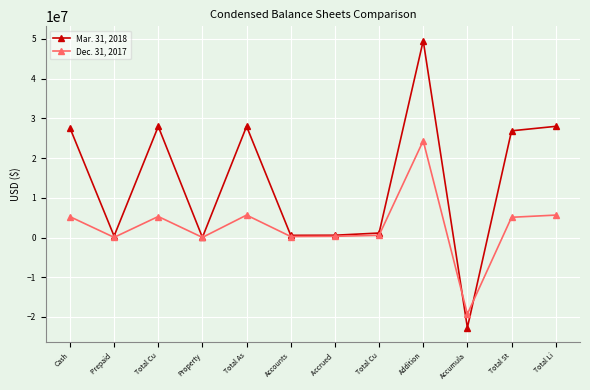

What is the difference between the highest and lowest values at Total St?

21768772